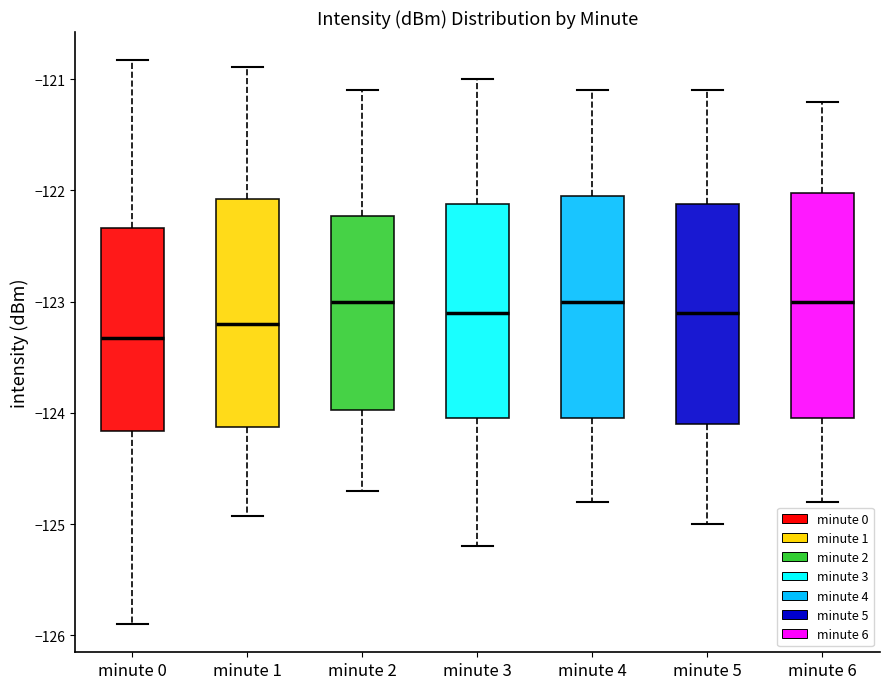

Reading left to right, read every box against the y-axis: the position of its median line, the range the box covers, and the ends of its whiskers. The values are not printed on the chart, so give them approximately, as read against the axis.

minute 0: median -123.3, box -124.2 to -122.3, whiskers -125.9 to -120.8
minute 1: median -123.2, box -124.1 to -122.1, whiskers -124.9 to -120.9
minute 2: median -123.0, box -124.0 to -122.2, whiskers -124.7 to -121.1
minute 3: median -123.1, box -124.0 to -122.1, whiskers -125.2 to -121.0
minute 4: median -123.0, box -124.0 to -122.0, whiskers -124.8 to -121.1
minute 5: median -123.1, box -124.1 to -122.1, whiskers -125.0 to -121.1
minute 6: median -123.0, box -124.0 to -122.0, whiskers -124.8 to -121.2